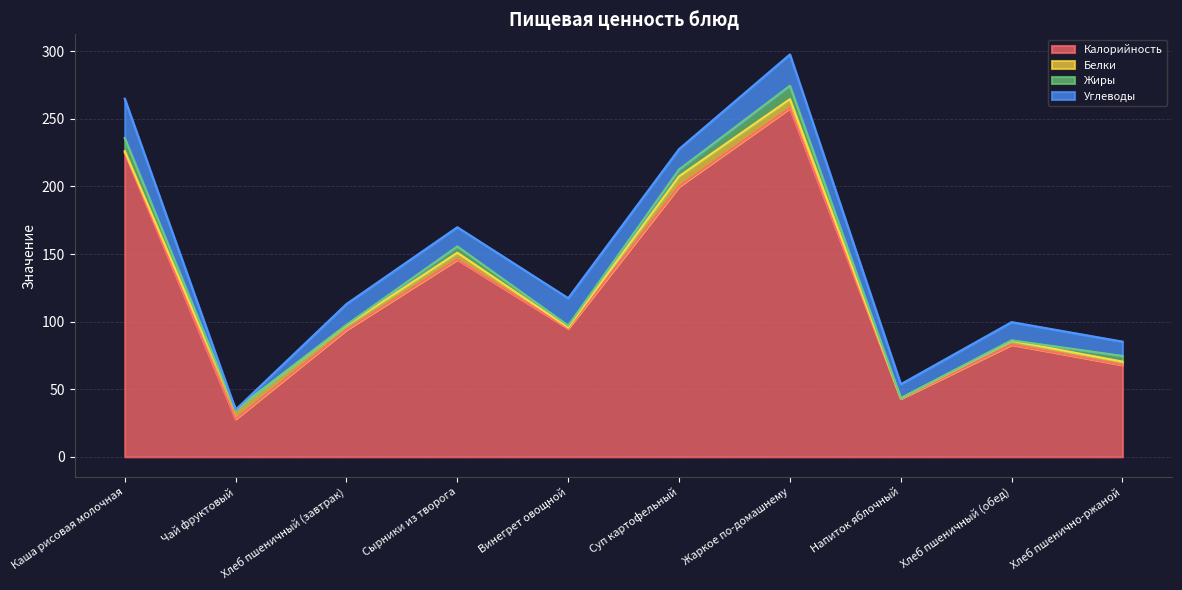

What are all the series names shown in the legend?

Калорийность, Белки, Жиры, Углеводы